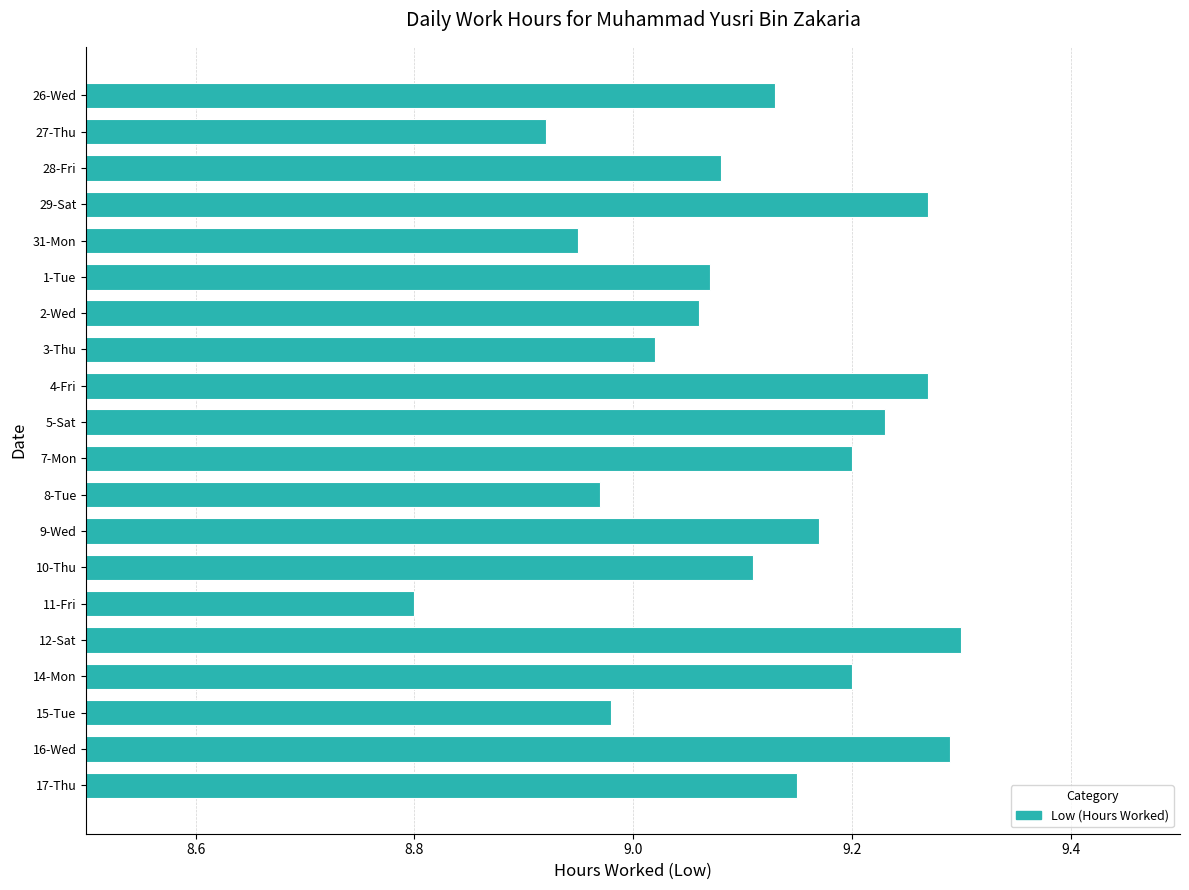

True or false: the data shows 2.6 at 31-Mon.

False